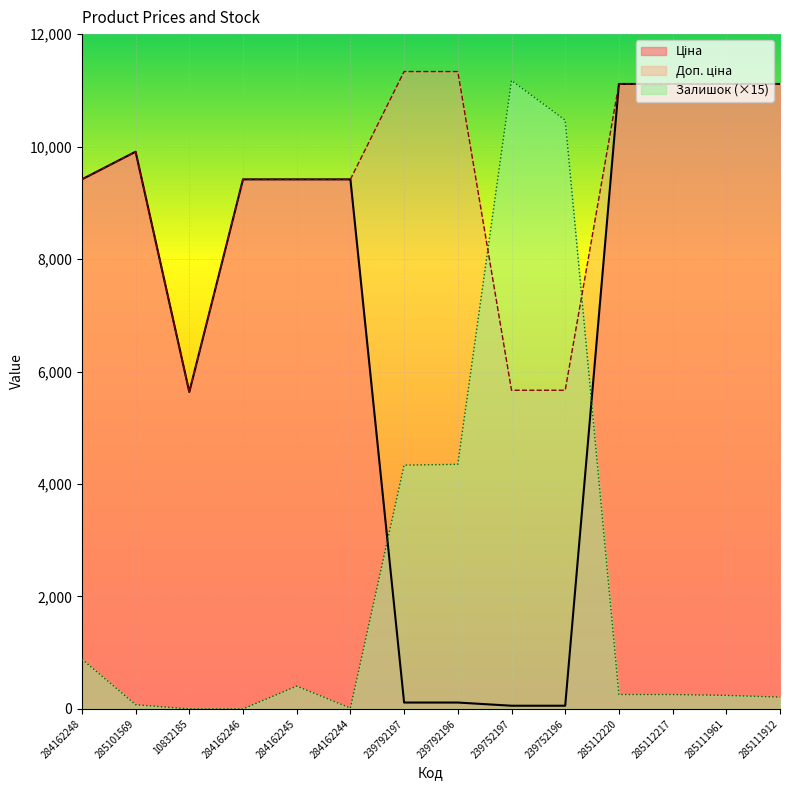

The Доп. ціна series shows 3662.7 at 239752196. True or false?

False